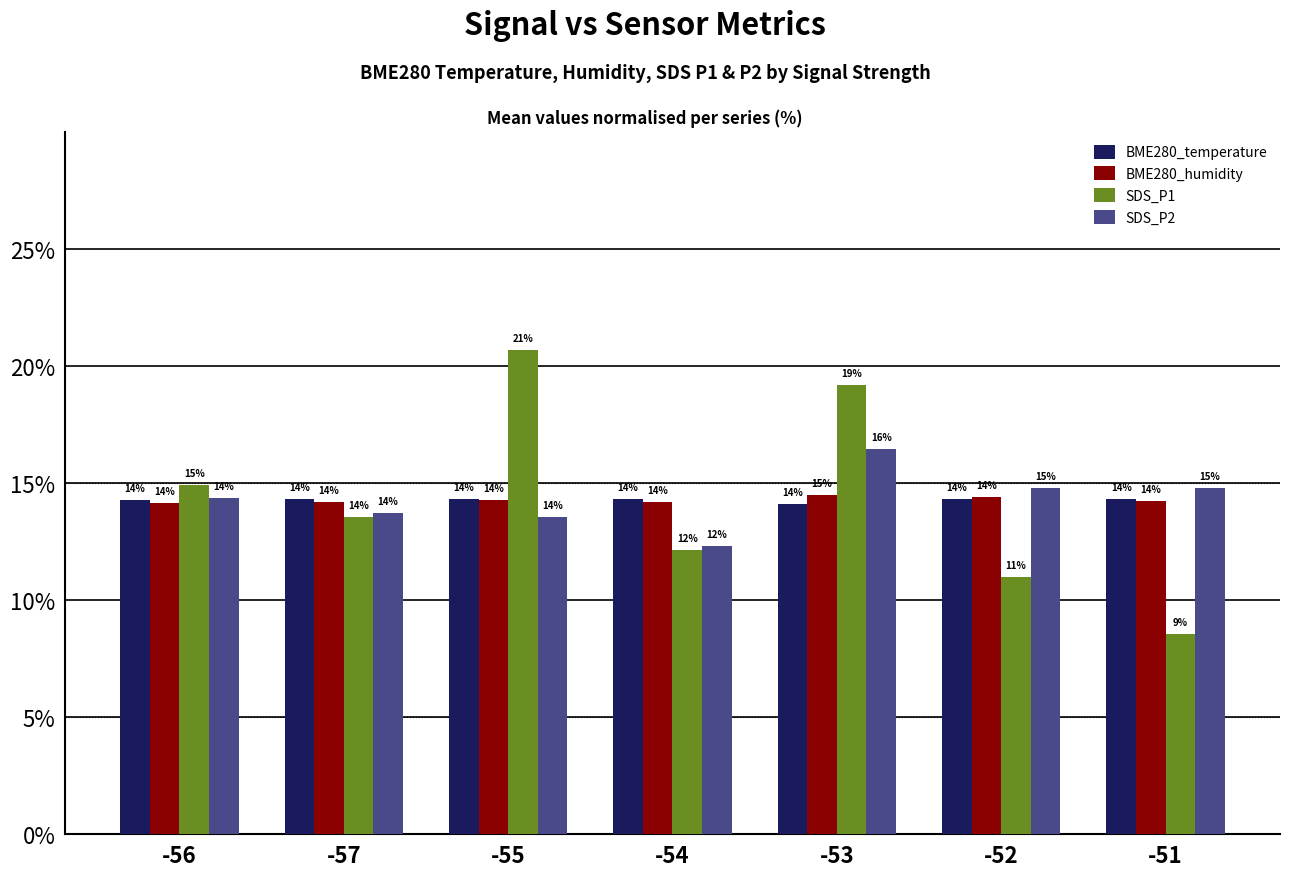

What is the sum of all BME280_temperature values?

100.0